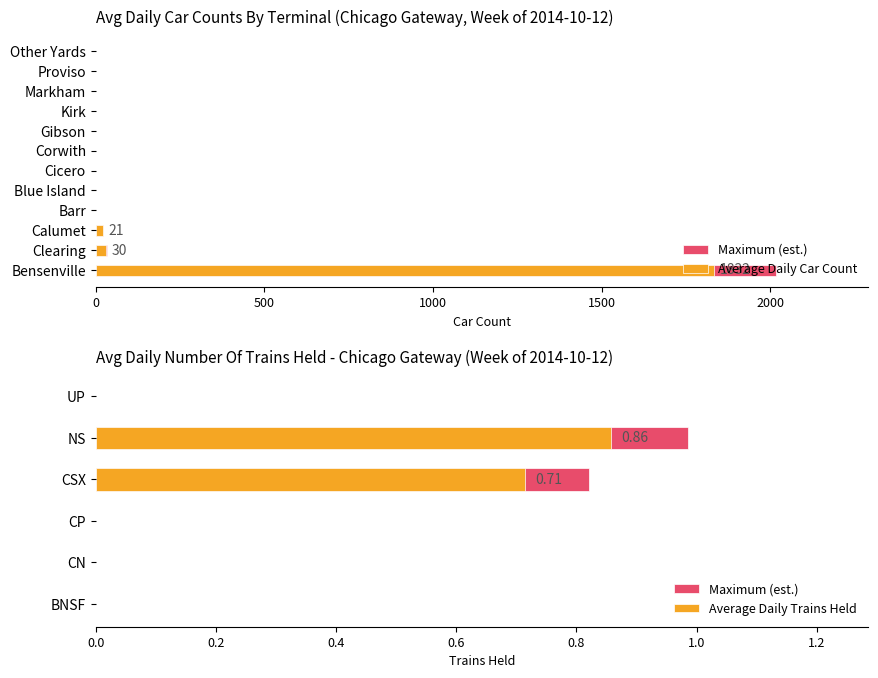

The value at NS is 0.2. True or false?

False